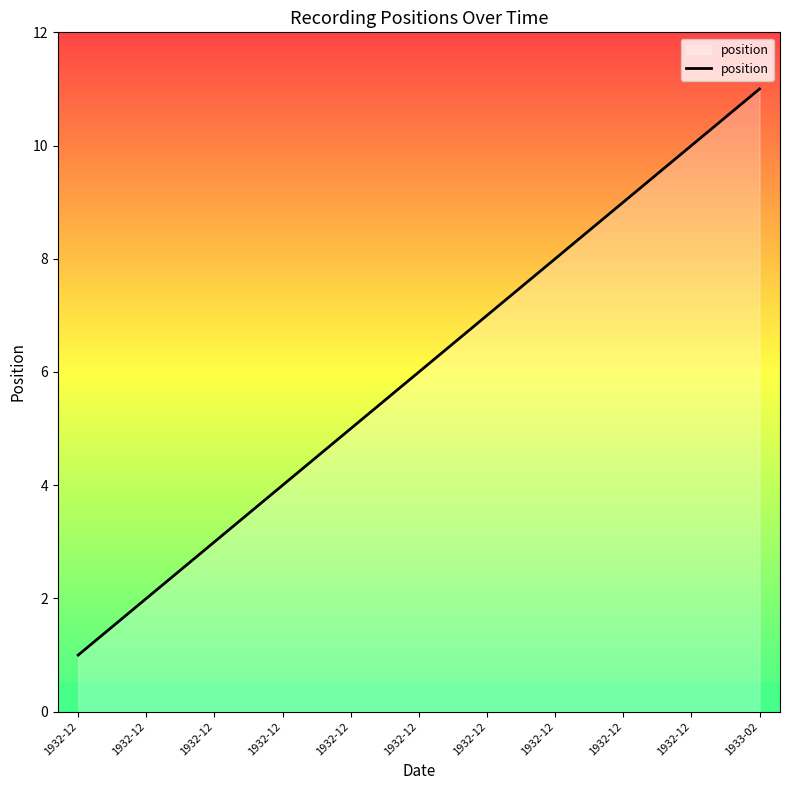

What is the difference between the values at 1932-12 and 1932-12?

1